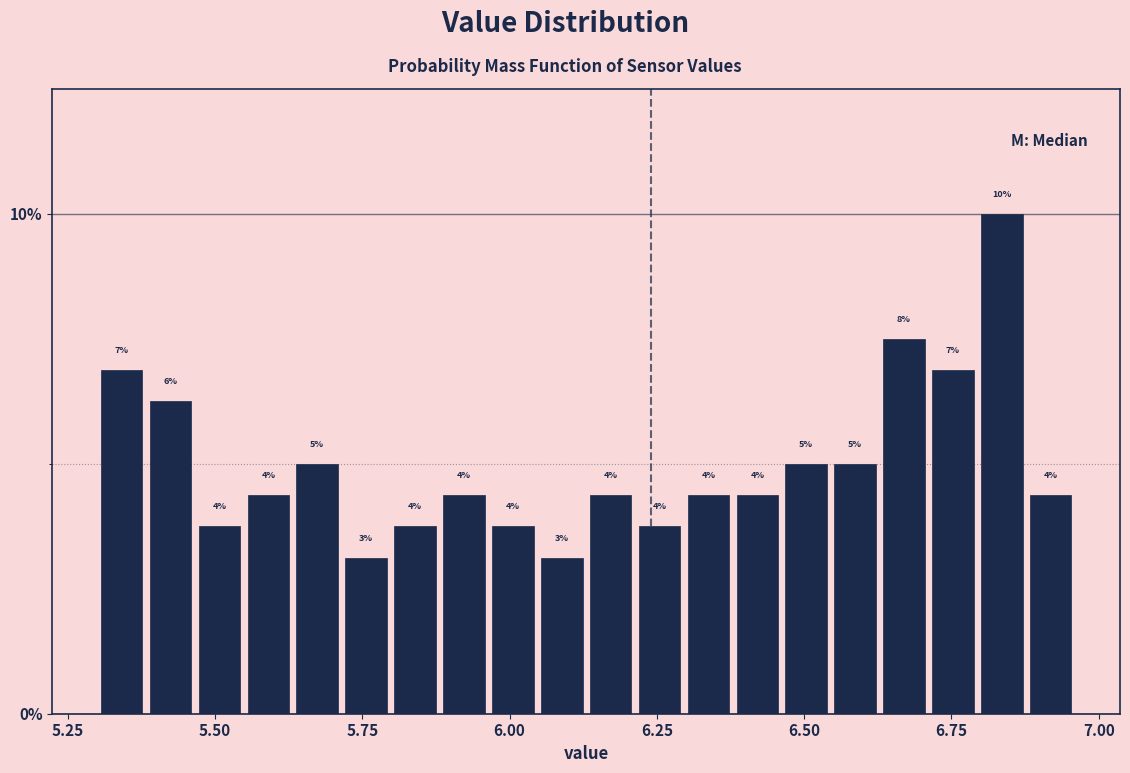

Read against the x-axis, roughly where is the centre of the tallest bar?

6.85